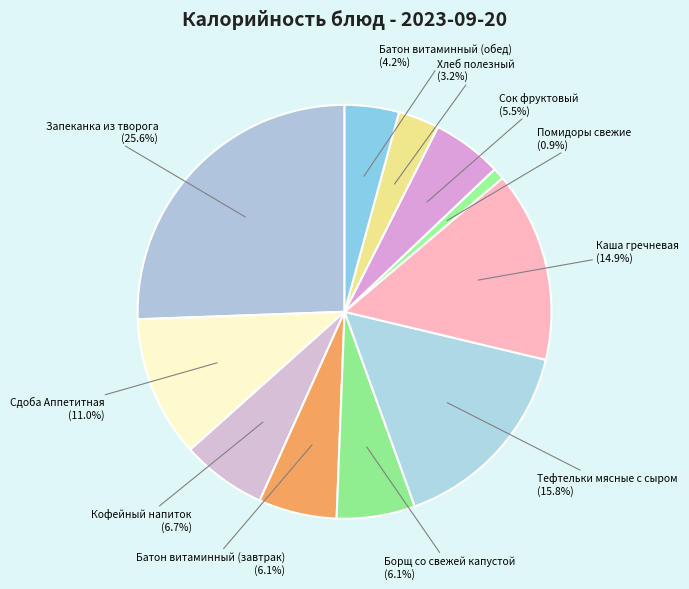

What portion of the pie excludes Тефтельки мясные с сыром?

84.2%